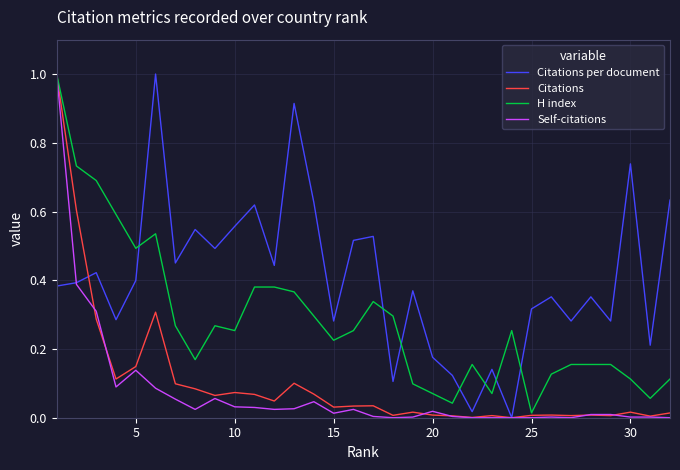

True or false: Citations per document and H index cross at least once.

True